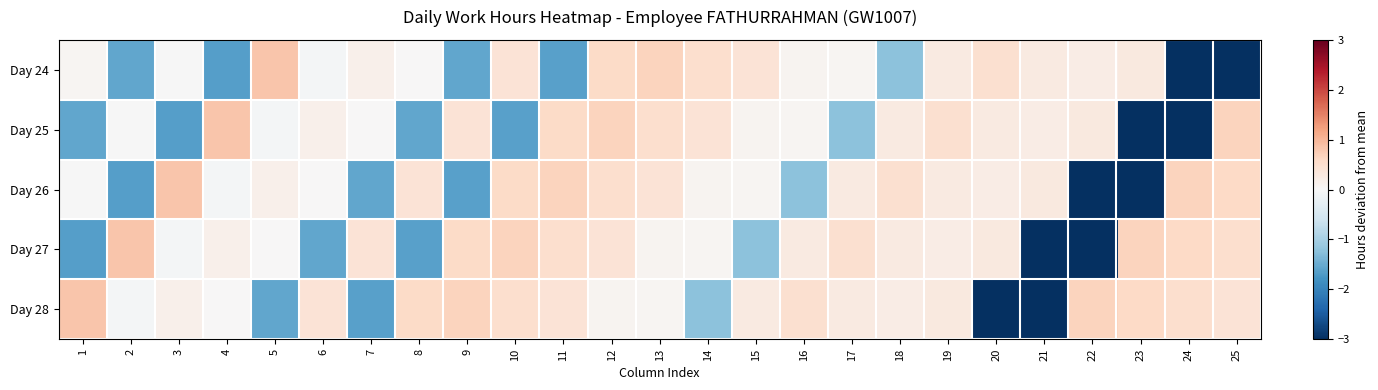

Reading right to left, list all the values displayed in this chart.

Day 24: 25=-11.1	24=-11.1	23=0.3	22=0.2	21=0.3	20=0.5	19=0.3	18=-1.2	17=0.1	16=0.1	15=0.4	14=0.5	13=0.7	12=0.6	11=-1.6	10=0.4	9=-1.6	8=0.0	7=0.2	6=-0.1	5=0.8	4=-1.6	3=-0.0	2=-1.6	1=0.1
Day 25: 25=0.7	24=-11.1	23=-11.1	22=0.3	21=0.2	20=0.3	19=0.5	18=0.3	17=-1.2	16=0.1	15=0.1	14=0.4	13=0.5	12=0.7	11=0.6	10=-1.6	9=0.4	8=-1.6	7=0.0	6=0.2	5=-0.1	4=0.8	3=-1.6	2=-0.0	1=-1.6
Day 26: 25=0.6	24=0.7	23=-11.1	22=-11.1	21=0.3	20=0.2	19=0.3	18=0.5	17=0.3	16=-1.2	15=0.1	14=0.1	13=0.4	12=0.5	11=0.7	10=0.6	9=-1.6	8=0.4	7=-1.6	6=0.0	5=0.2	4=-0.1	3=0.8	2=-1.6	1=-0.0
Day 27: 25=0.5	24=0.6	23=0.7	22=-11.1	21=-11.1	20=0.3	19=0.2	18=0.3	17=0.5	16=0.3	15=-1.2	14=0.1	13=0.1	12=0.4	11=0.5	10=0.7	9=0.6	8=-1.6	7=0.4	6=-1.6	5=0.0	4=0.2	3=-0.1	2=0.8	1=-1.6
Day 28: 25=0.4	24=0.5	23=0.6	22=0.7	21=-11.1	20=-11.1	19=0.3	18=0.2	17=0.3	16=0.5	15=0.3	14=-1.2	13=0.1	12=0.1	11=0.4	10=0.5	9=0.7	8=0.6	7=-1.6	6=0.4	5=-1.6	4=0.0	3=0.2	2=-0.1	1=0.8